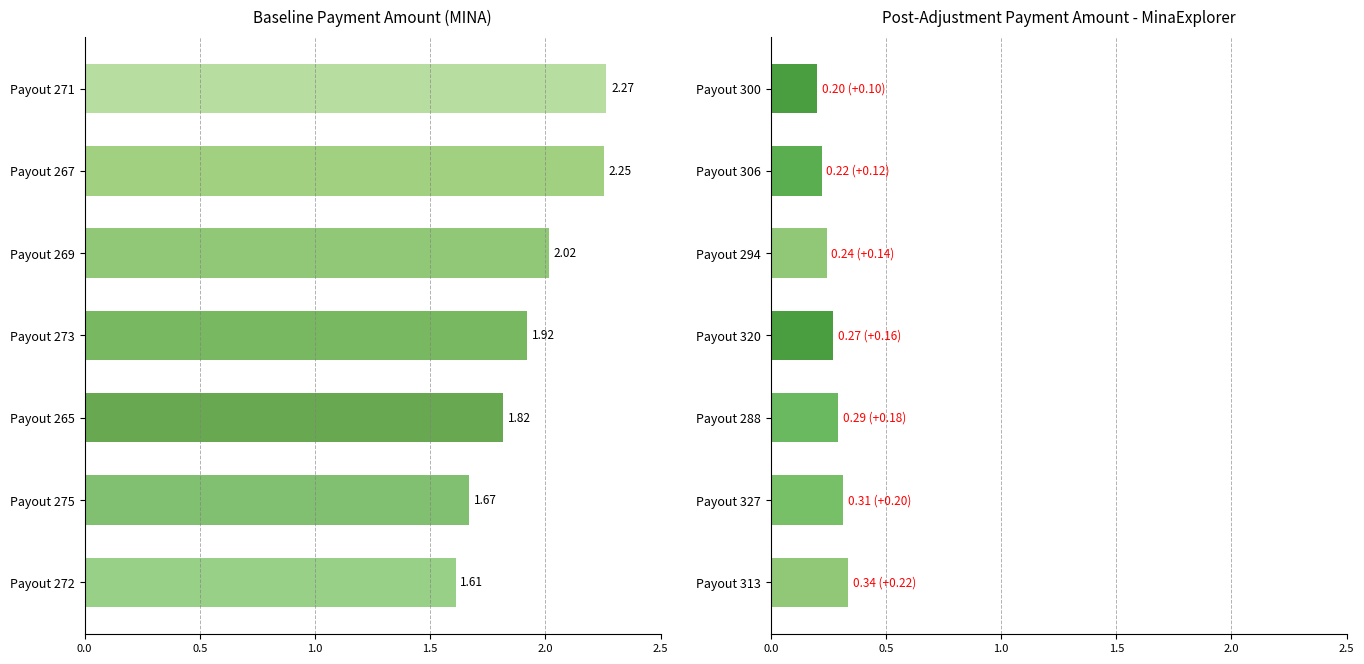

What is the average value?

0.3